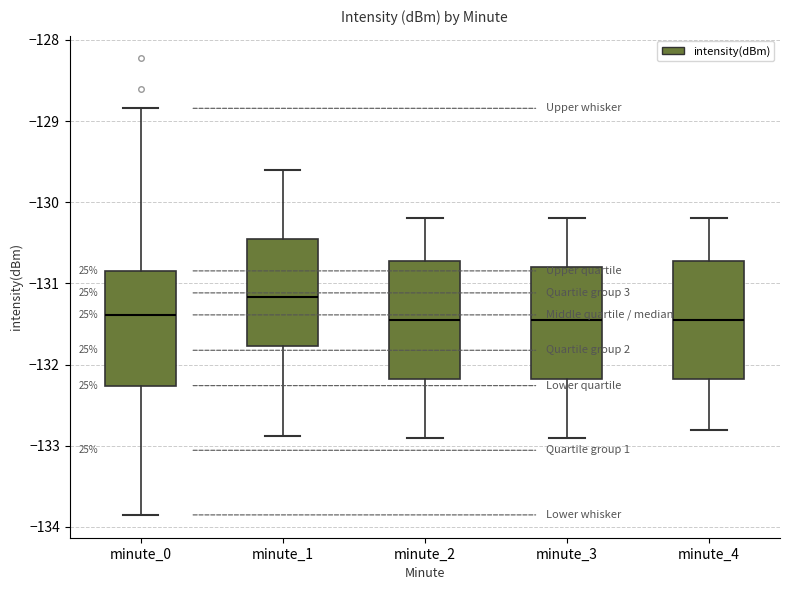

Reading left to right, transcribe this box plot: for each box, give where its median line is, the range the box spans, and where its two whiskers end, as read against the y-axis. The values are not printed on the chart, so give them approximately, as read against the axis.

minute_0: median -131.4, box -132.3 to -130.8, whiskers -133.9 to -128.8
minute_1: median -131.2, box -131.8 to -130.5, whiskers -132.9 to -129.6
minute_2: median -131.4, box -132.2 to -130.7, whiskers -132.9 to -130.2
minute_3: median -131.4, box -132.2 to -130.8, whiskers -132.9 to -130.2
minute_4: median -131.4, box -132.2 to -130.7, whiskers -132.8 to -130.2